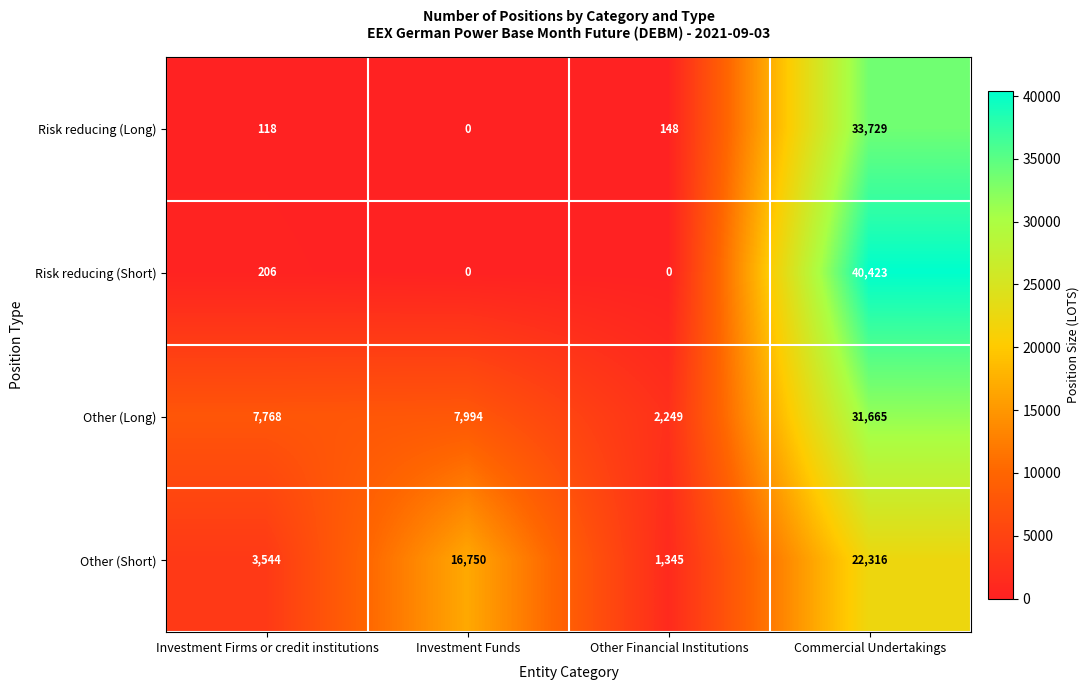

What is the difference between the highest and lowest values at Investment Firms or credit institutions?

7650